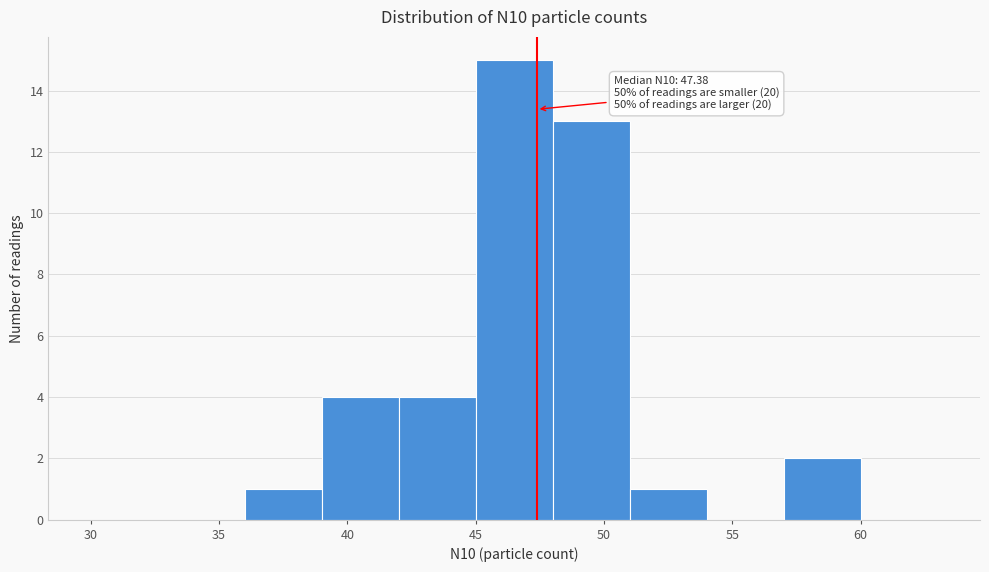

Over which range of the x-axis is the bar tallest?

45 to 48